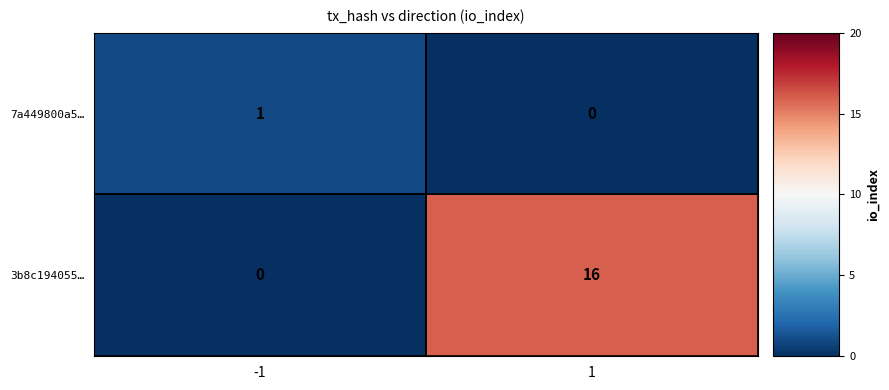

Is it true that 7a449800a5… equals 2 at -1?

False